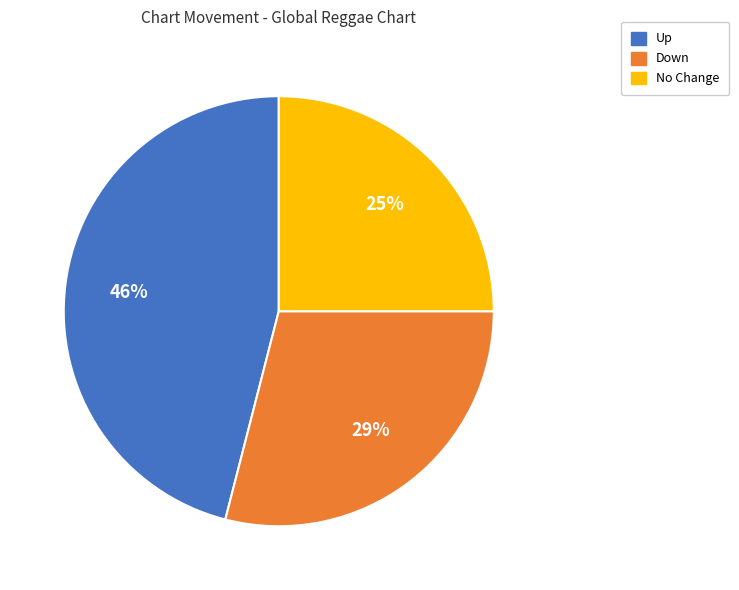

What percentage is the No Change slice, to the nearest percent?

25%